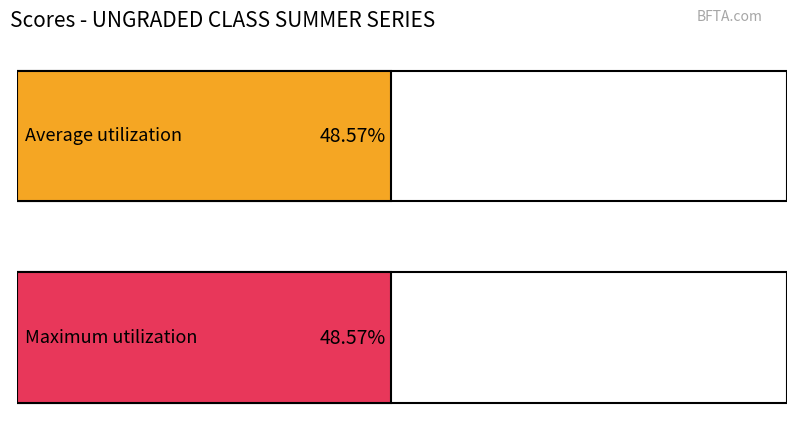

The value of Total Points at TAYLOR is -22.1. True or false?

False